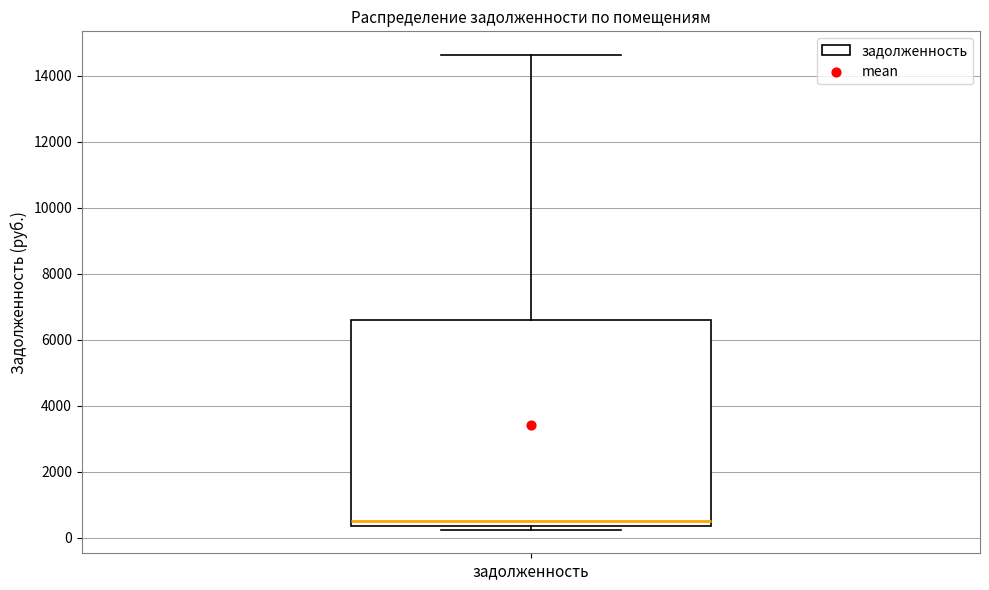

Transcribe this box plot: give where the median line is, the range the box spans, and where the two whiskers end, as read against the y-axis. The values are not printed on the chart, so give them approximately, as read against the axis.

median 600, box 400 to 6600, whiskers 200 to 14600